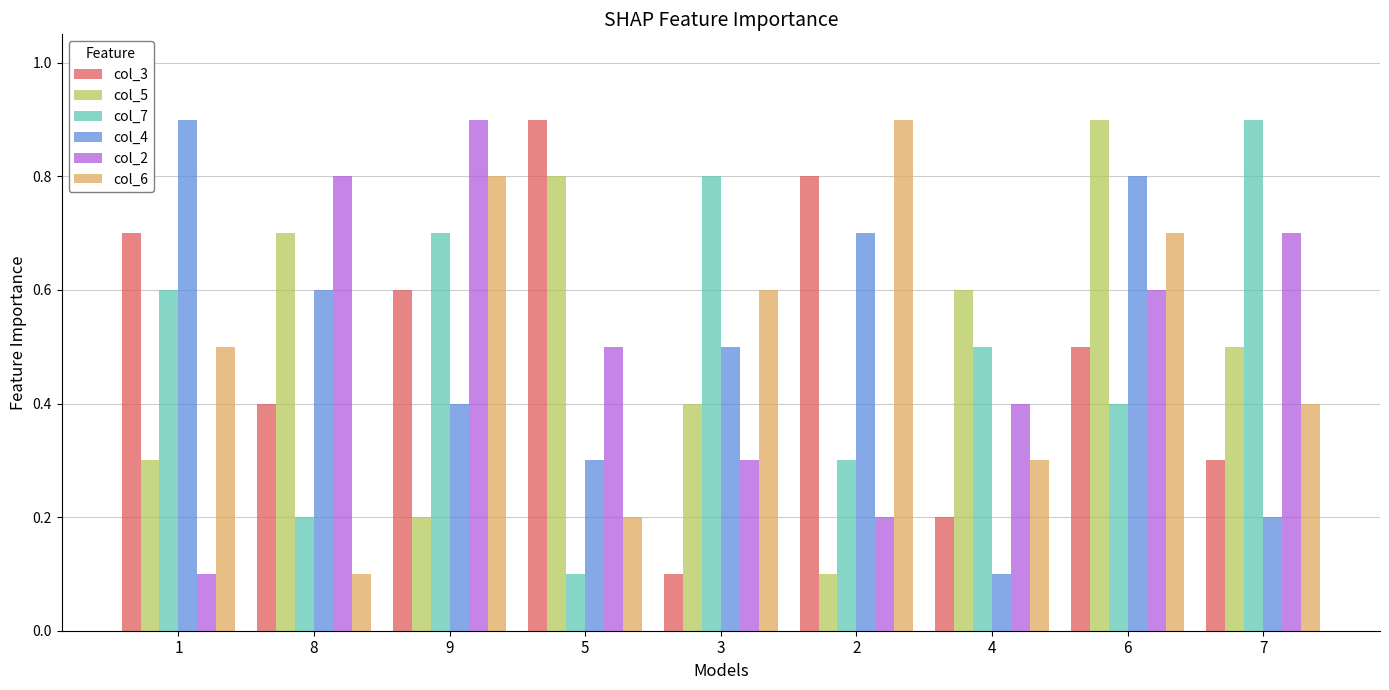

What is the difference between the maximum and second lowest values in the col_7 series?

0.7